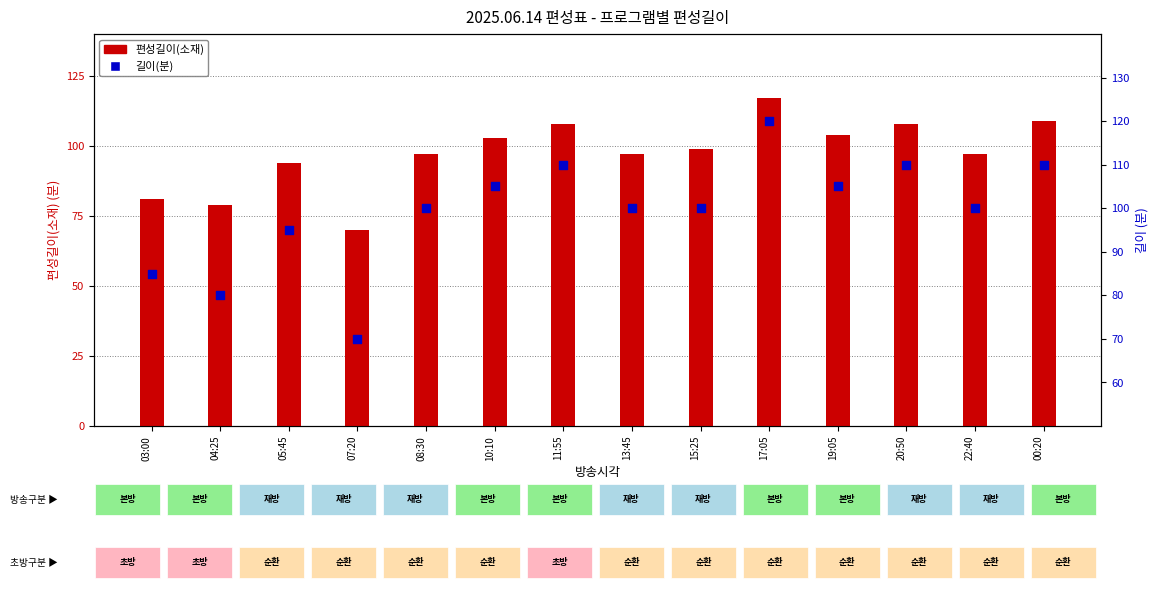

At how many categories does at least one series exceed 96?

10